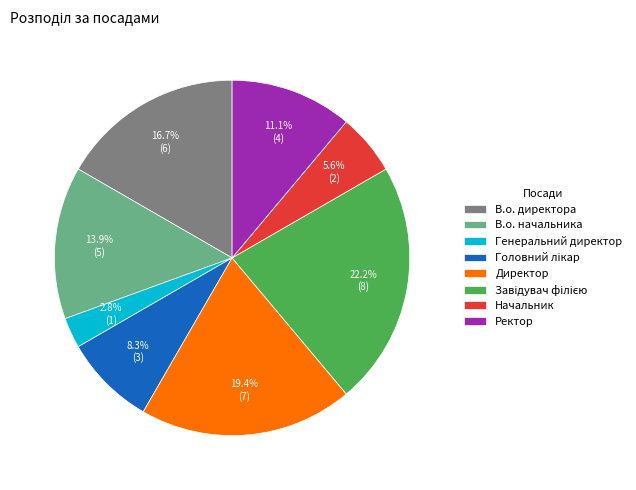

Which category has the smallest portion of the pie?

Генеральний директор